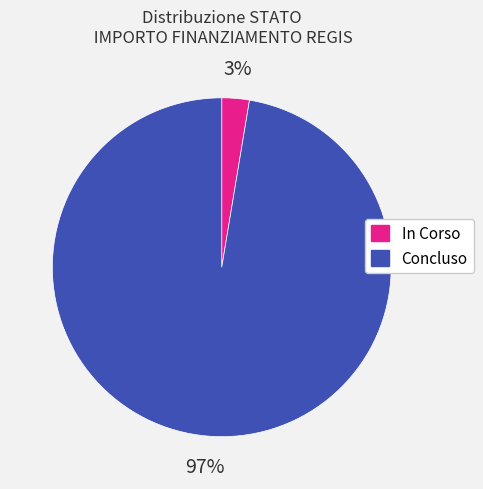

Is the sum of In Corso and Concluso greater than half?

Yes